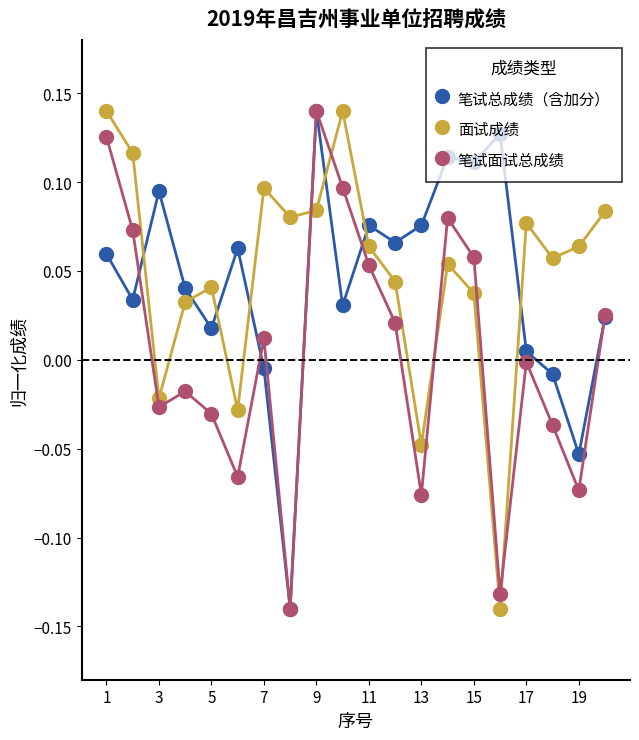

True or false: 笔试面试总成绩 has more than 0 interior local peaks.

True